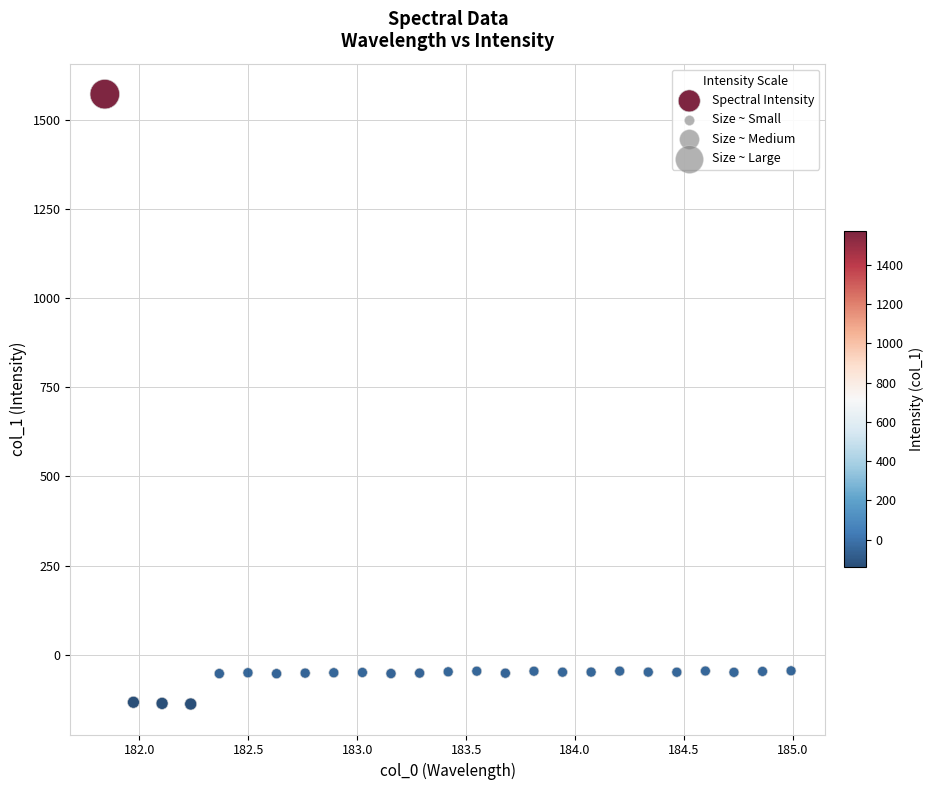

What is the range of Y values (max minus min)?

1709.3